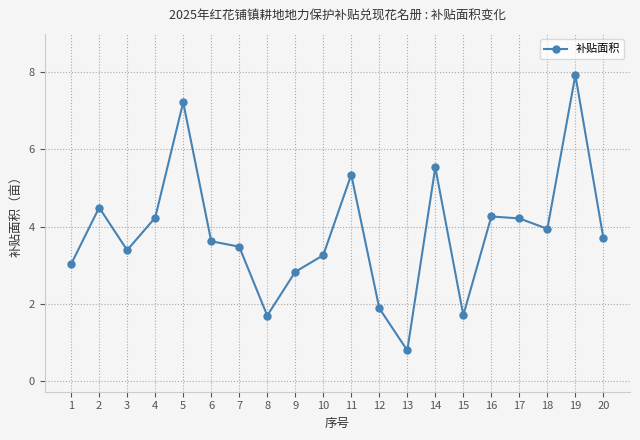

Approximately how many times larger is the value at 15 compared to 10?

0.5